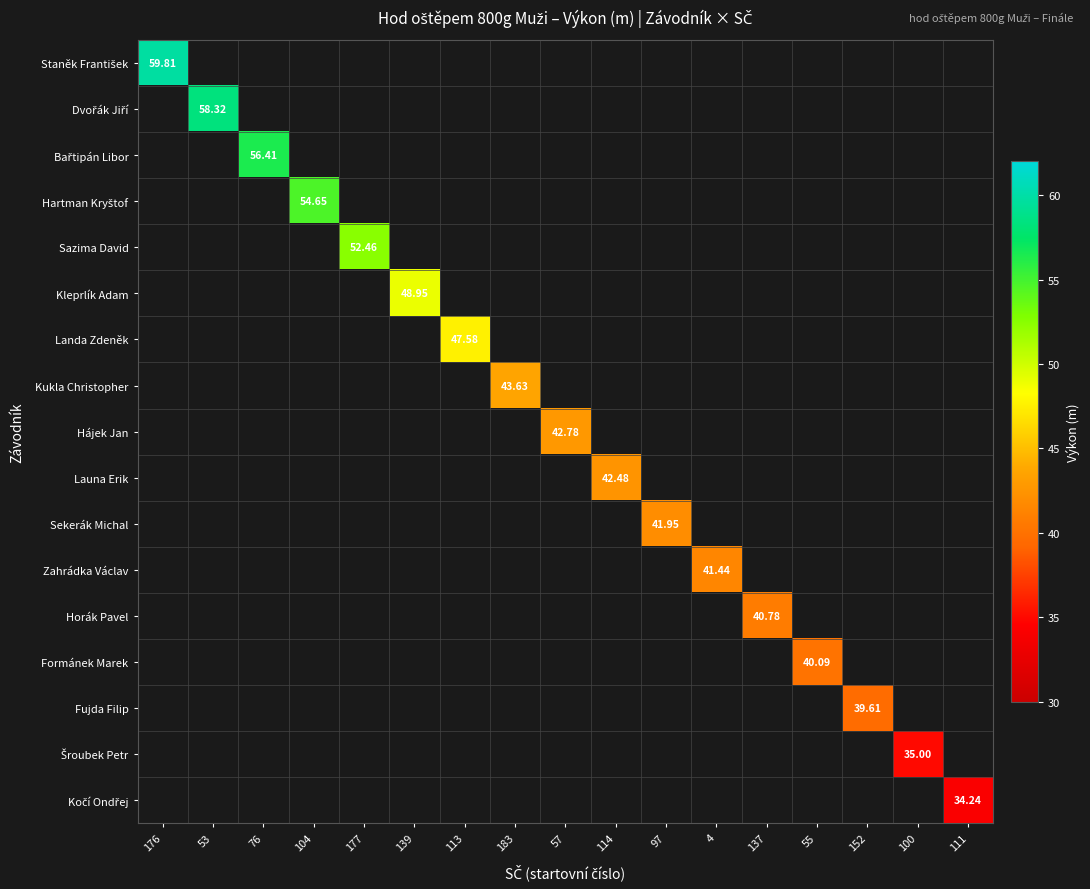

What is the maximum value shown in the chart?

59.8